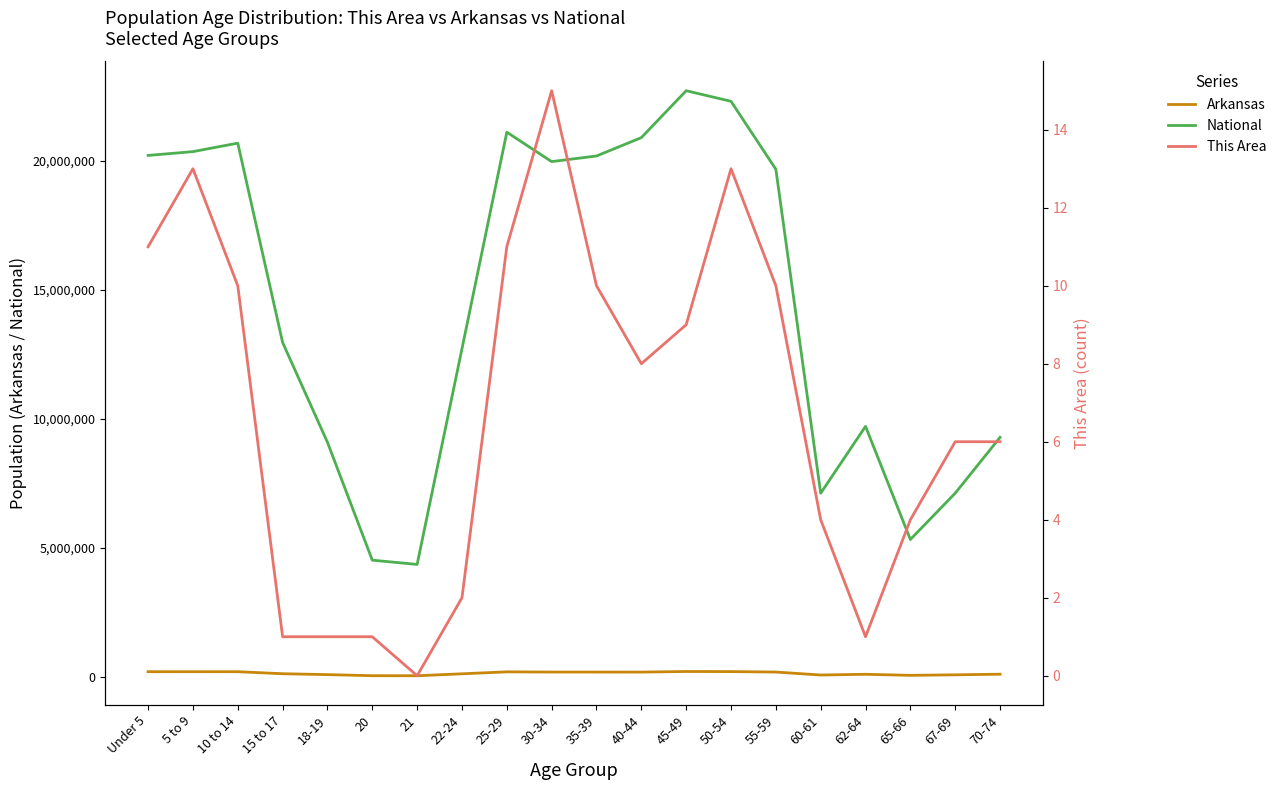

At which category does Arkansas reach its first local peak?

10 to 14